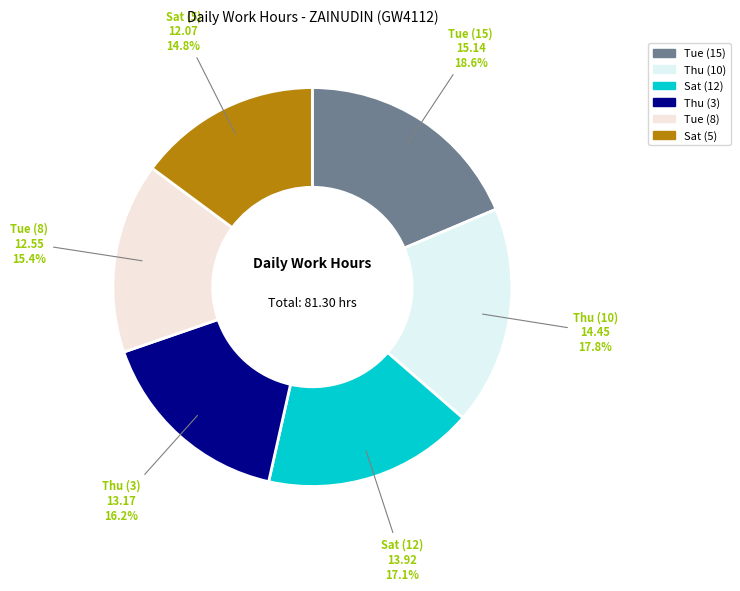

Is the sum of Thu (3) and Sat (5) greater than half?

No